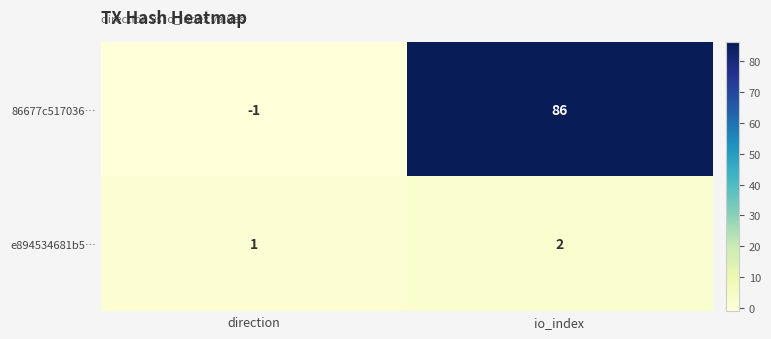

How many data points does each series have?

2